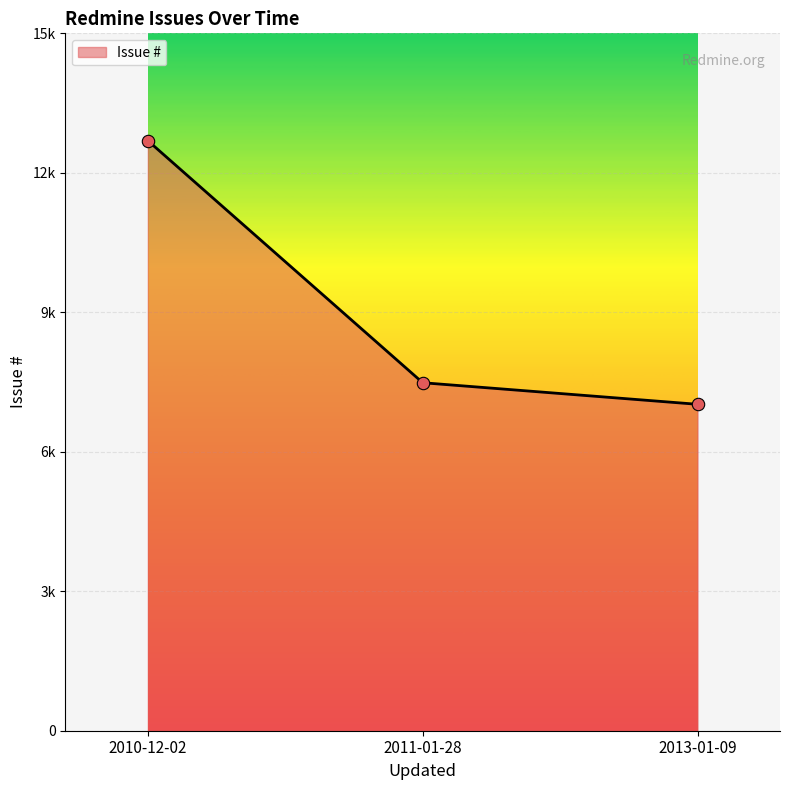

What is the change in value from 2010-12-02 to 2013-01-09?

-5670